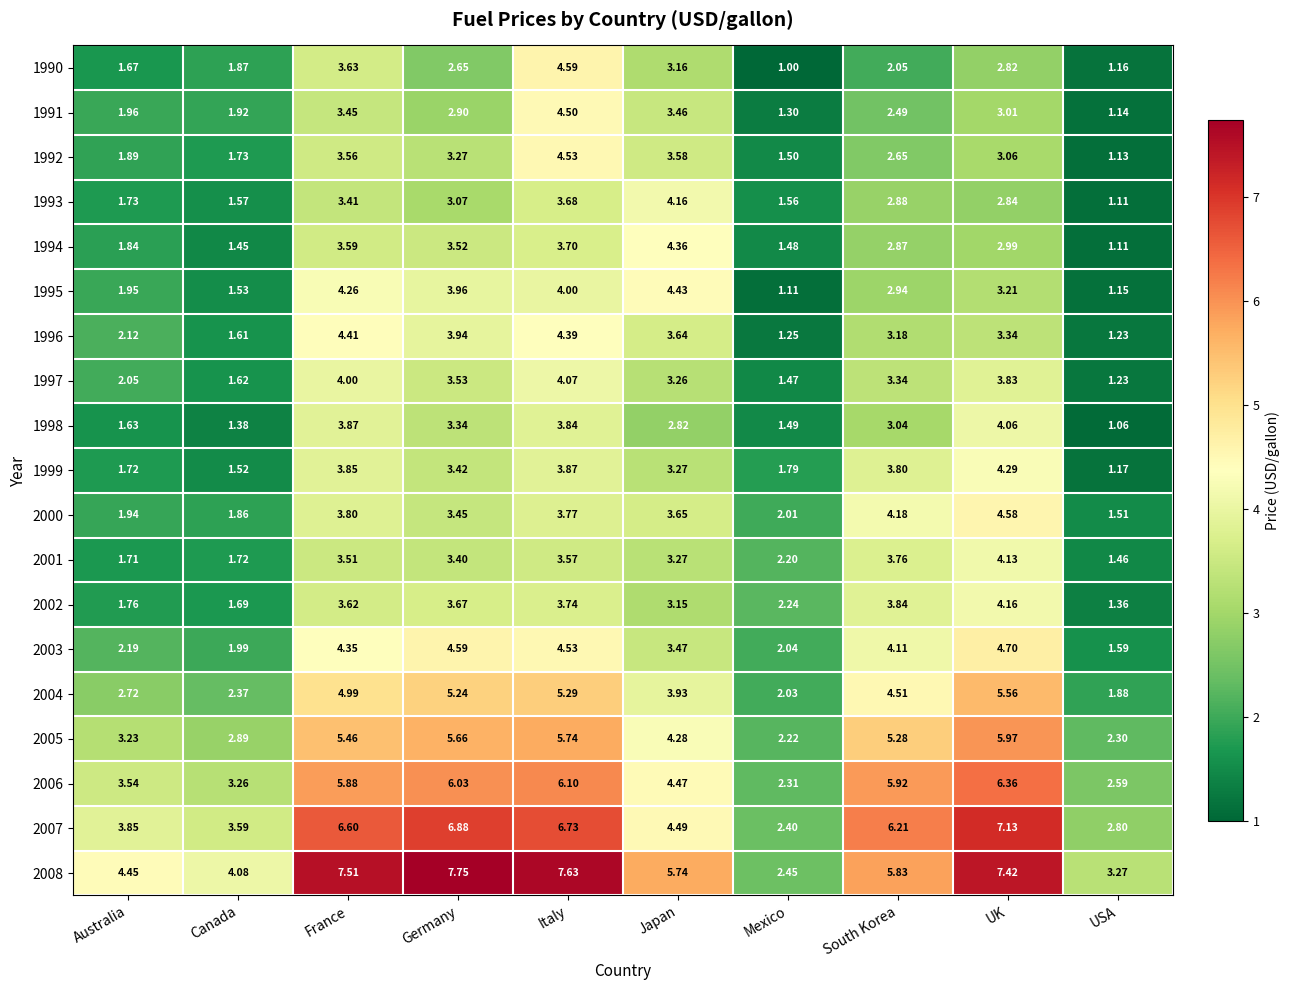

Rank the categories by 1995 value from lowest to highest.

Mexico, USA, Canada, Australia, South Korea, UK, Germany, Italy, France, Japan